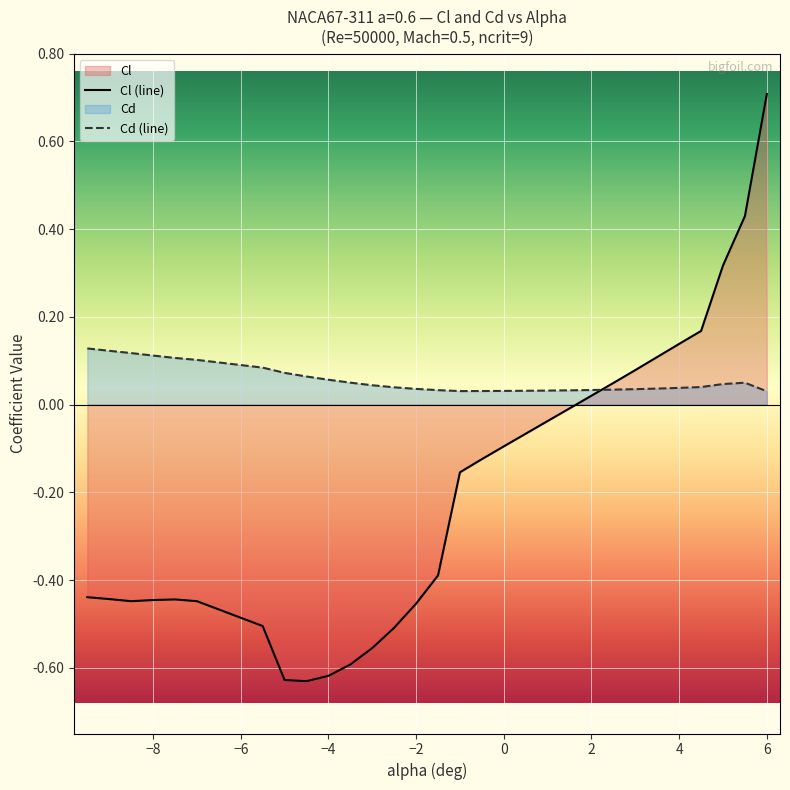

What is the greatest value displayed?

0.7